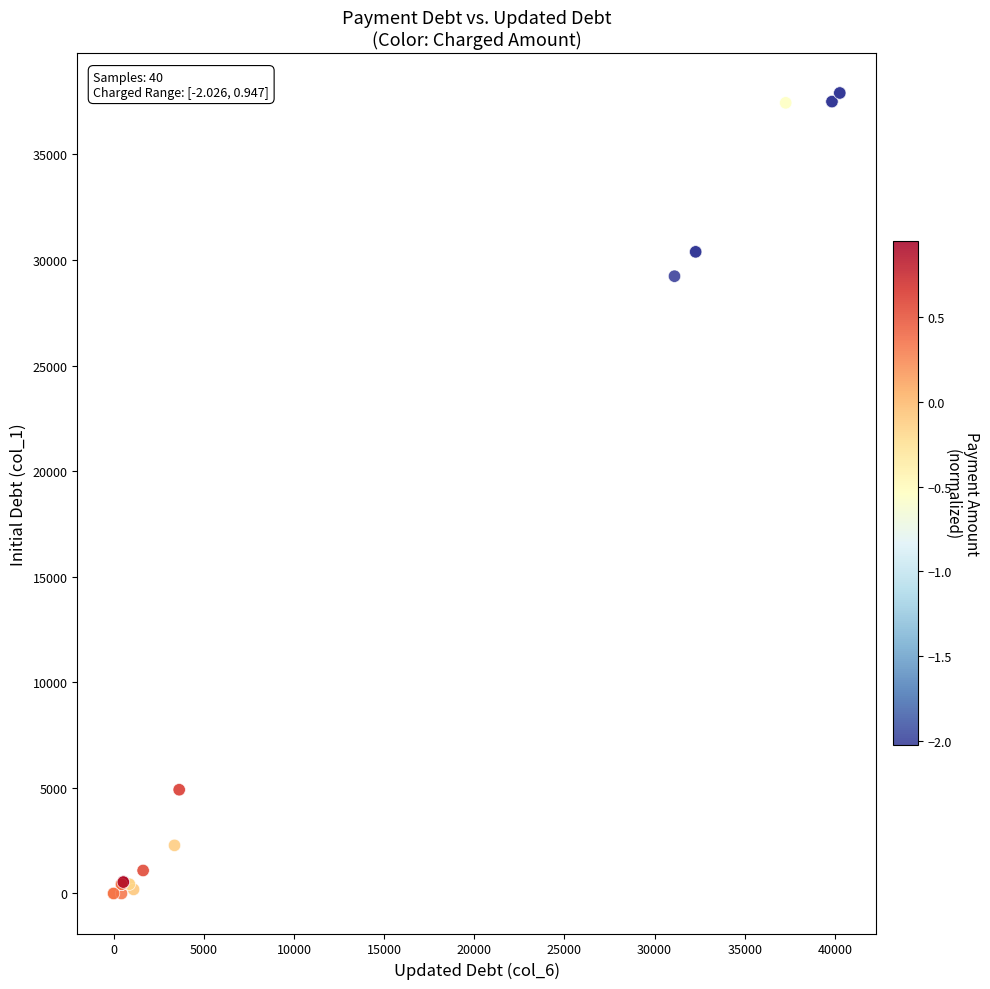

What Y value in the scatter plot is closest to 18956?

29235.8